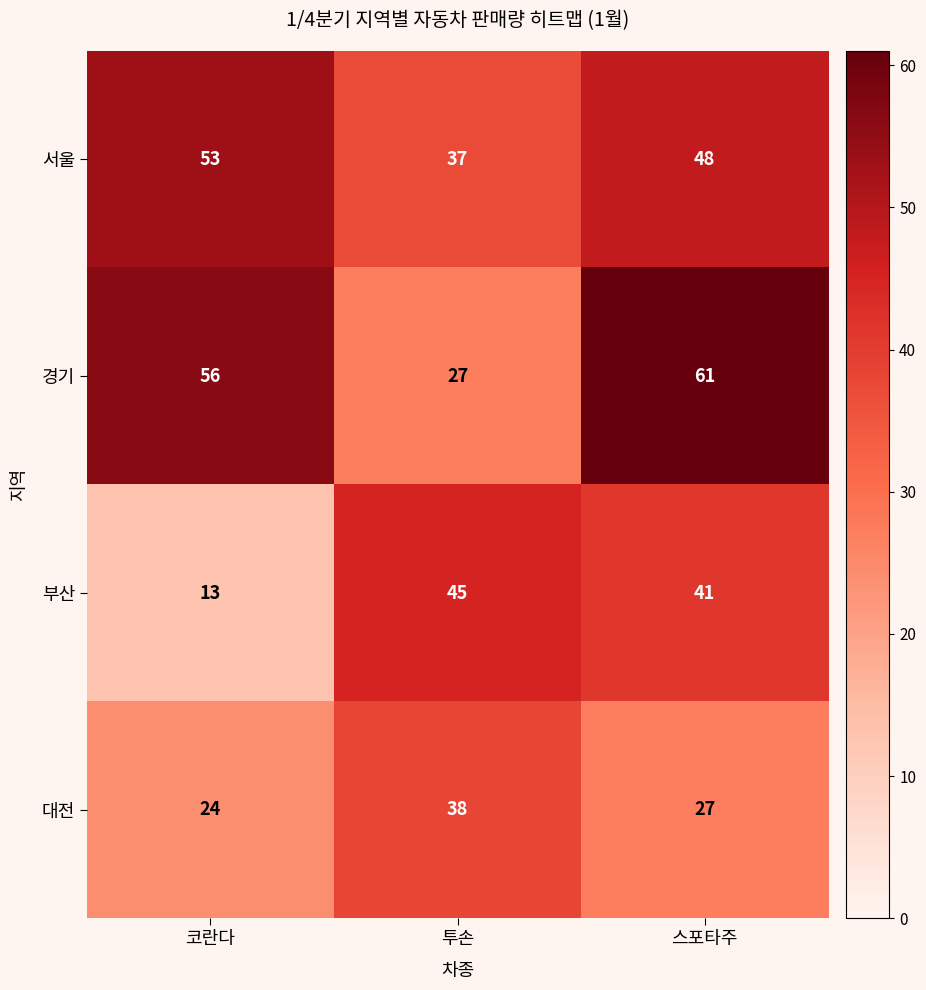

What is the spread (max minus min) of values at 코란다?

43